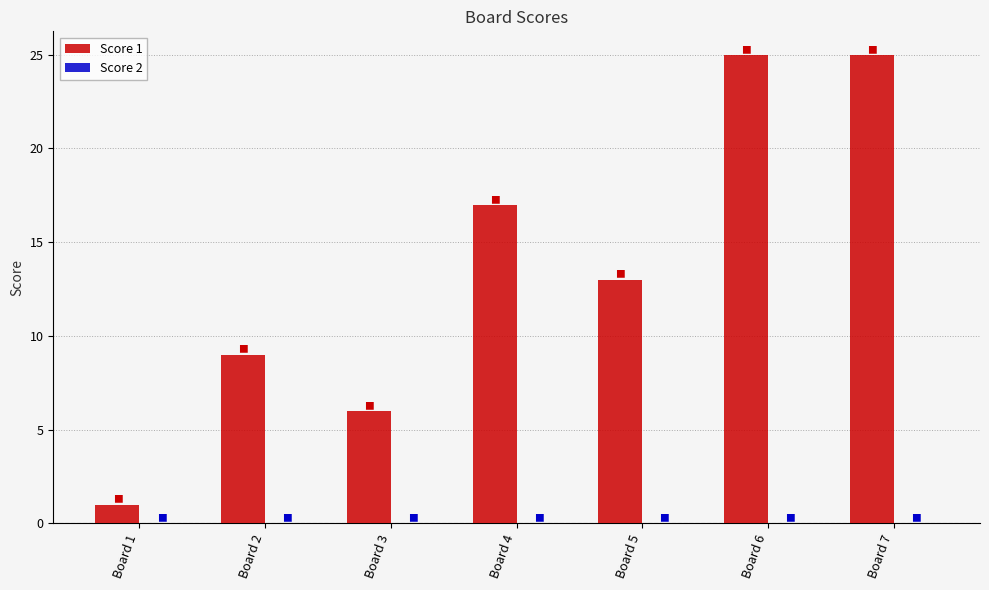

Which has a higher value, Board 4 or Board 6?

Board 6